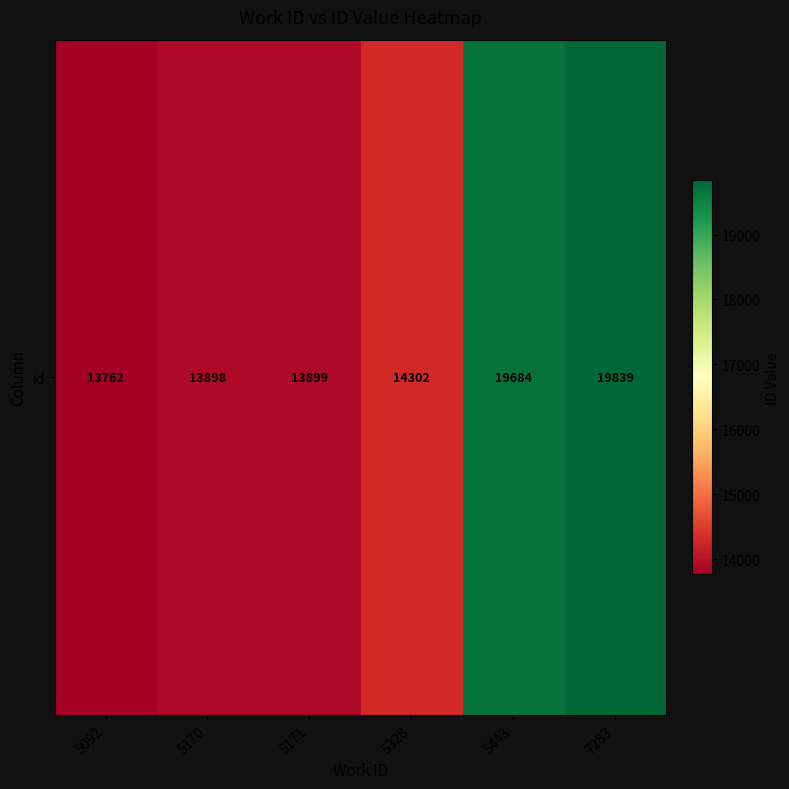

True or false: the data shows 20300 at 5092.

False